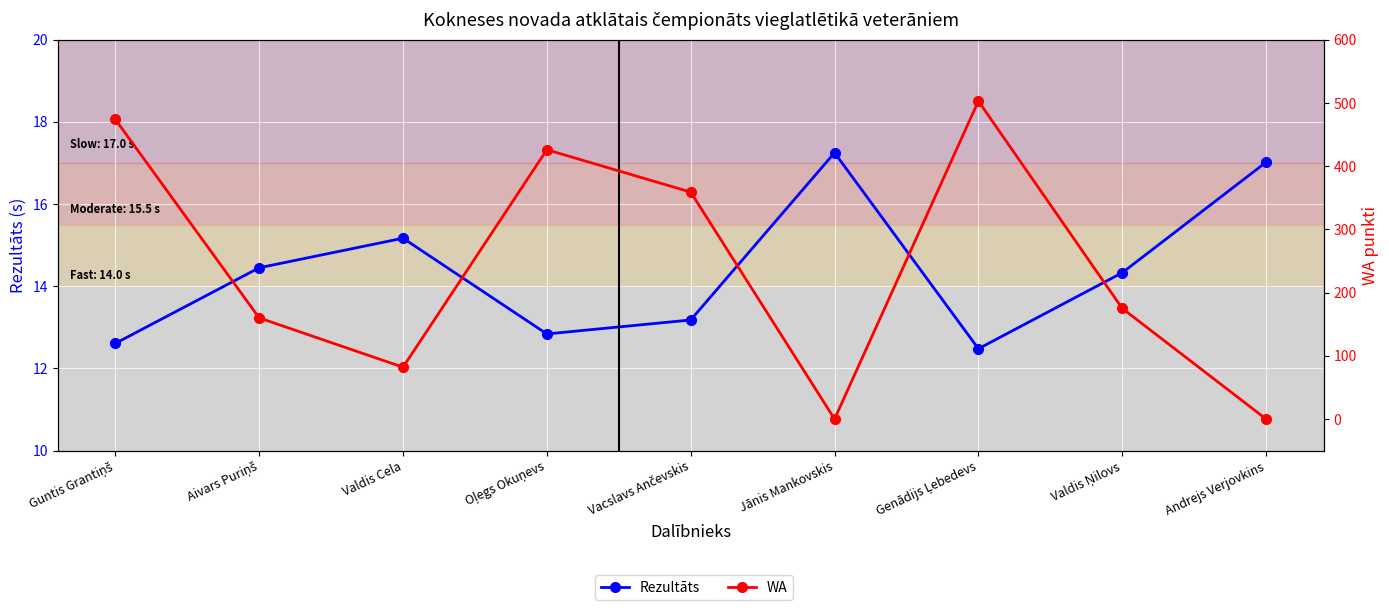

Does the chart display data point markers on the line(s)?

Yes